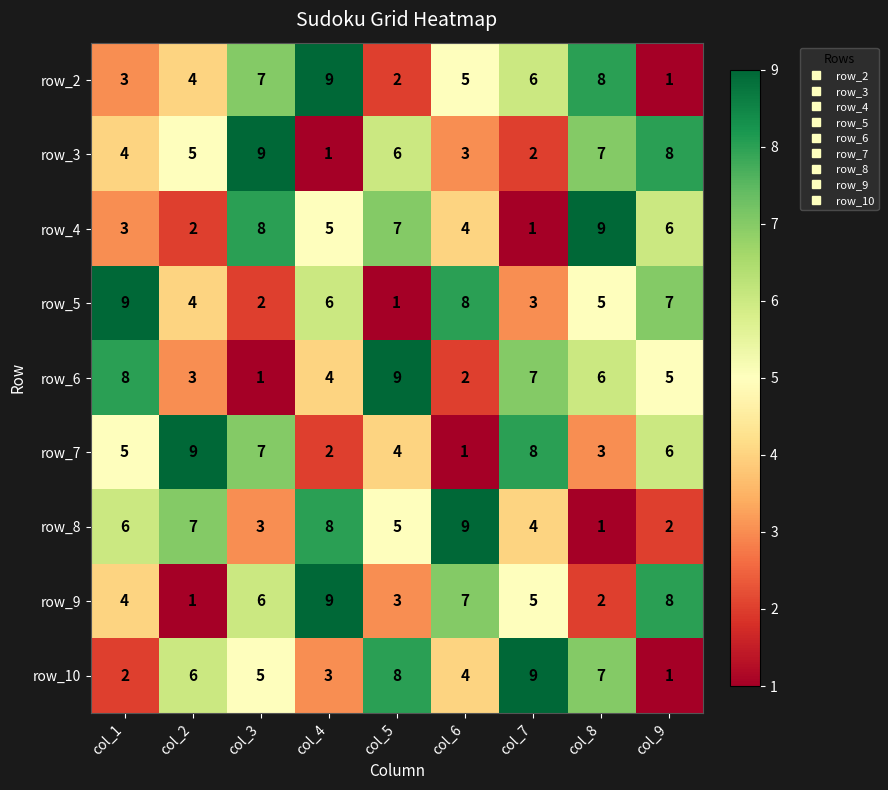

What is the highest value of the row_2 series?

9